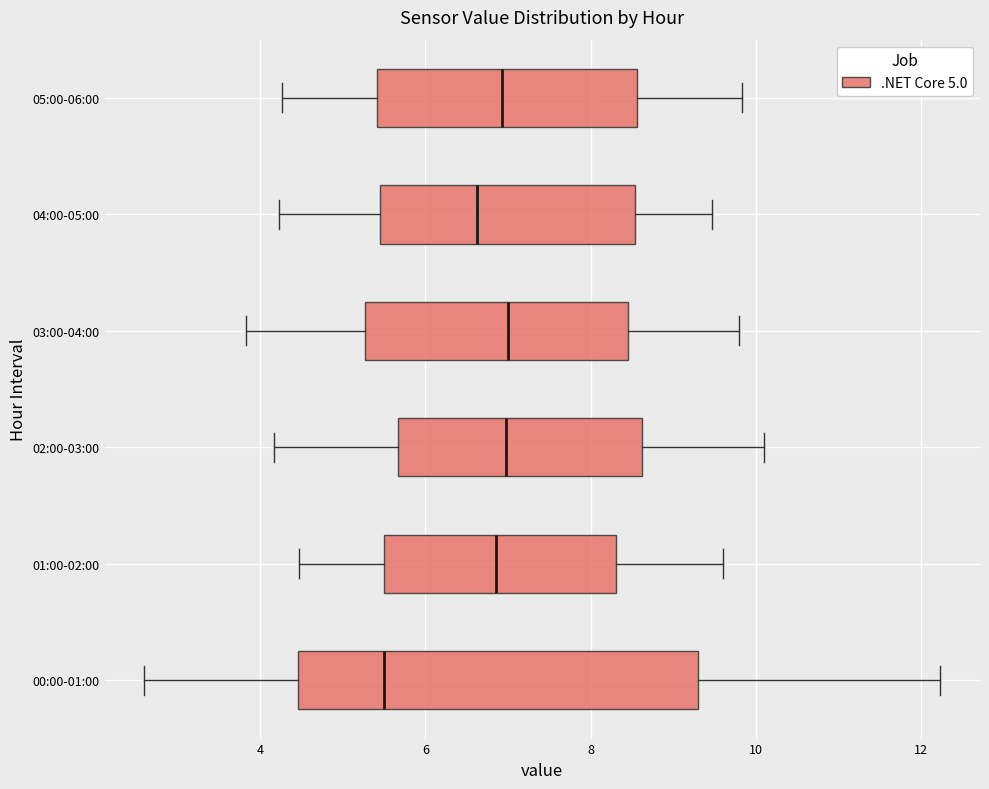

Comparing the boxes themselves (not the whiskers), which one is the widest?

00:00-01:00